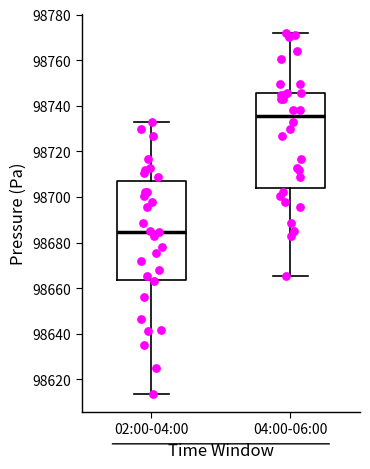

Reading left to right, transcribe this box plot: for each box, give where its median line is, the range the box spans, and where its two whiskers end, as read against the y-axis. The values are not printed on the chart, so give them approximately, as read against the axis.

02:00-04:00: median 98684, box 98664 to 98708, whiskers 98614 to 98732
04:00-06:00: median 98736, box 98704 to 98746, whiskers 98666 to 98772